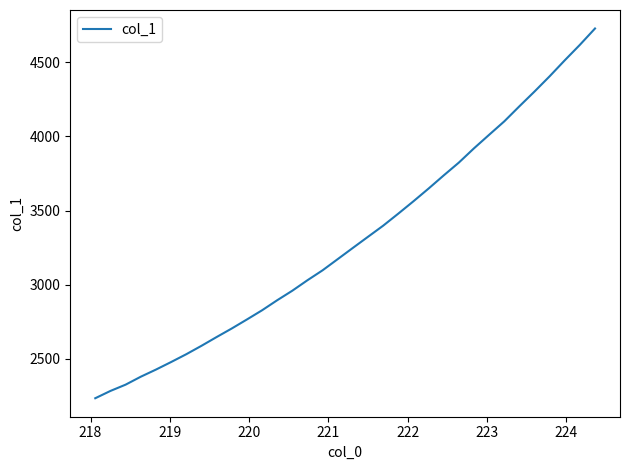

What is the maximum value shown in the chart?

4729.3